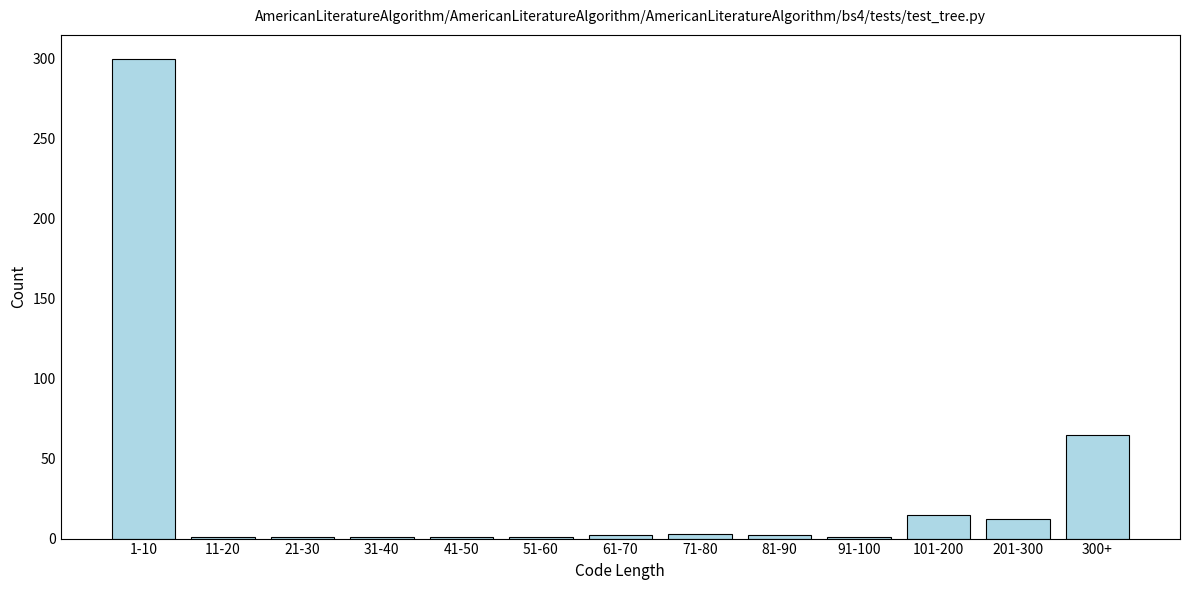

True or false: the data shows 12 at 201-300.

True